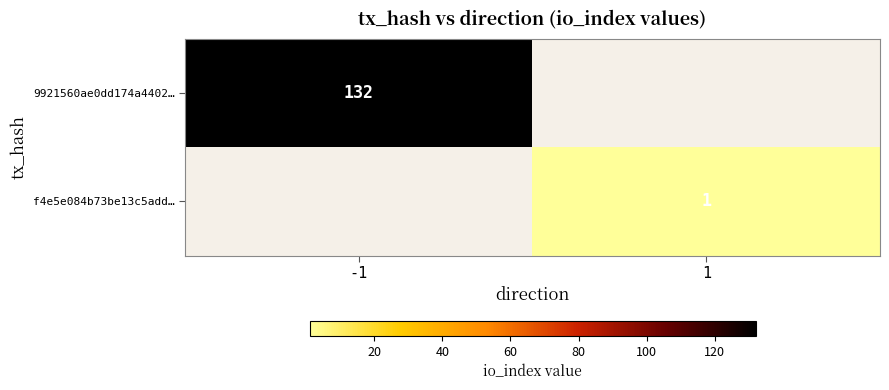

Is it true that f4e5e084b73be13c5add… equals 1 at 1?

True